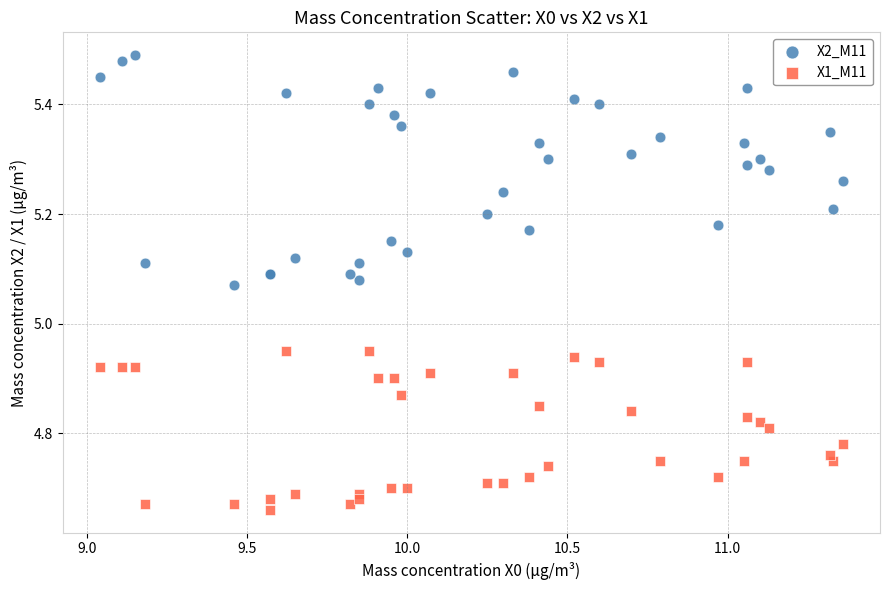

Which series reaches the minimum Y coordinate?

X1_M11